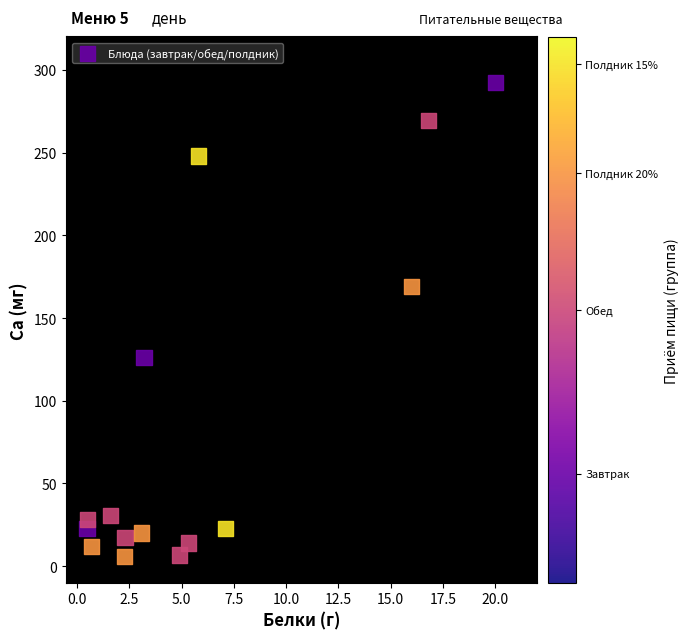

What is the range of X values (max minus min)?

19.5